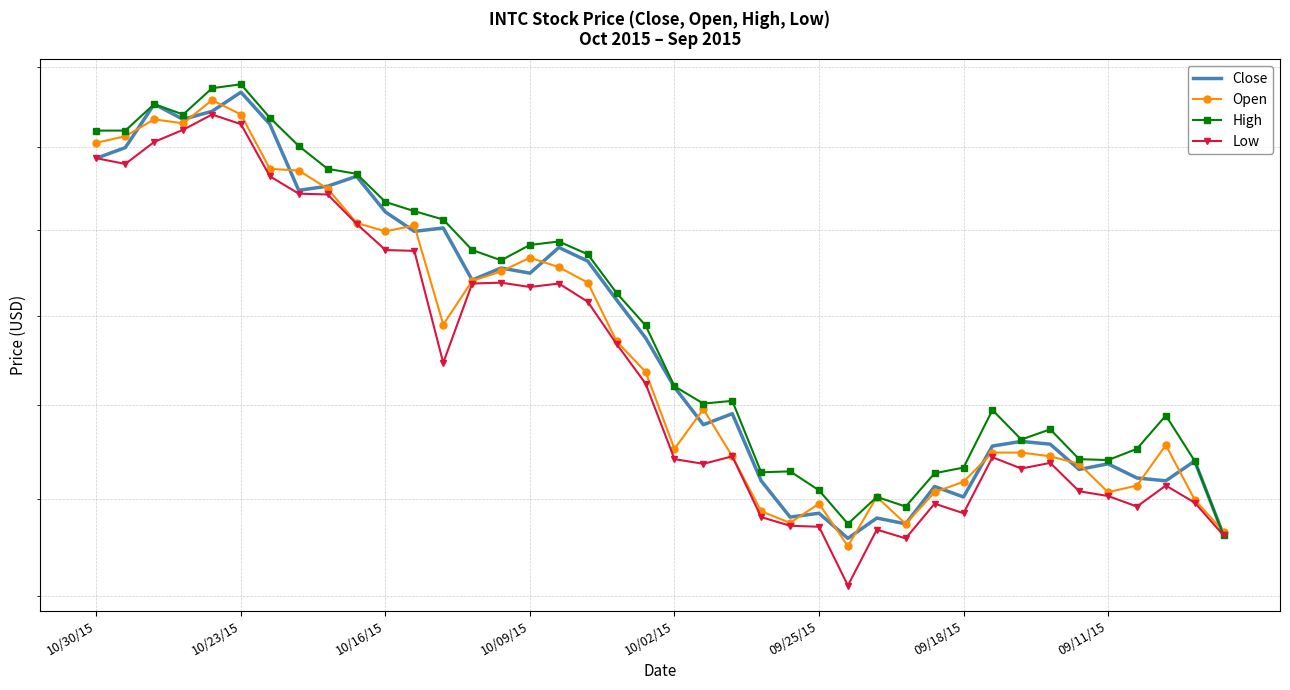

What is the approximate value of Open at 09/18/15?

26.7